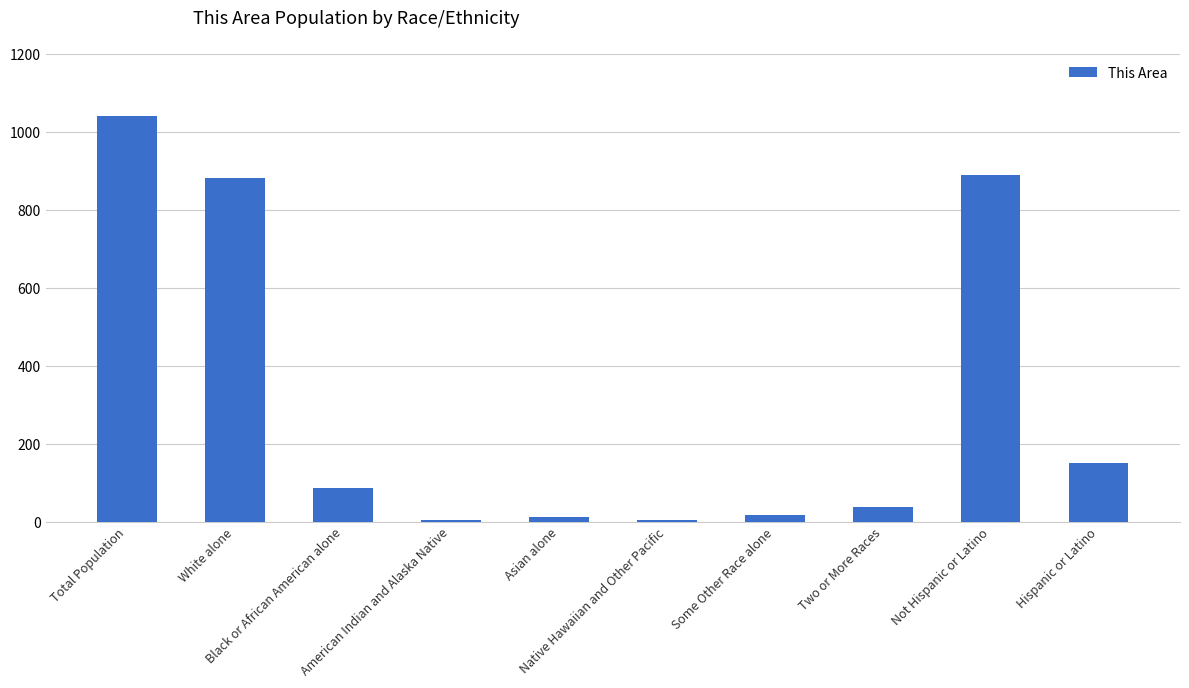

What is the greatest value displayed?

1040